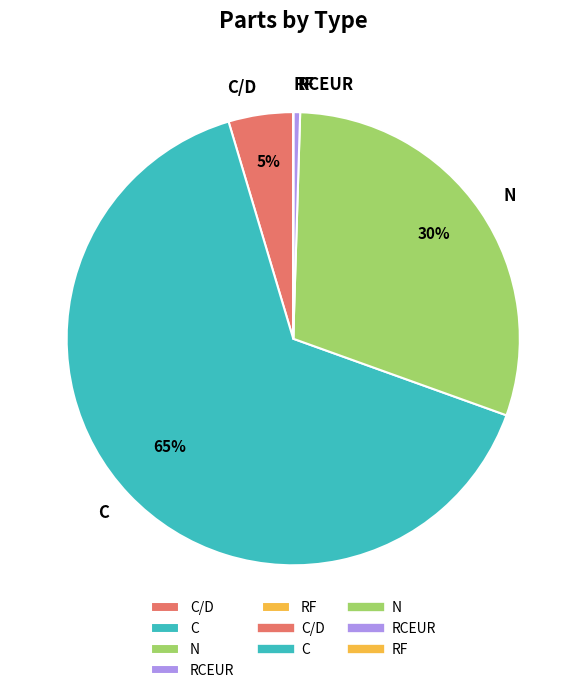

Which slice represents more than half of the pie?

C